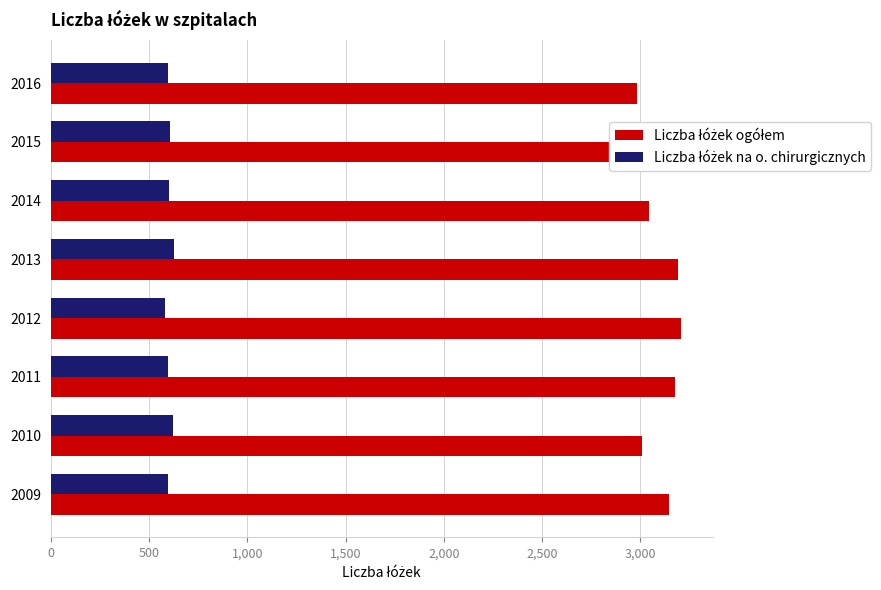

What is the minimum value shown in the chart?

583